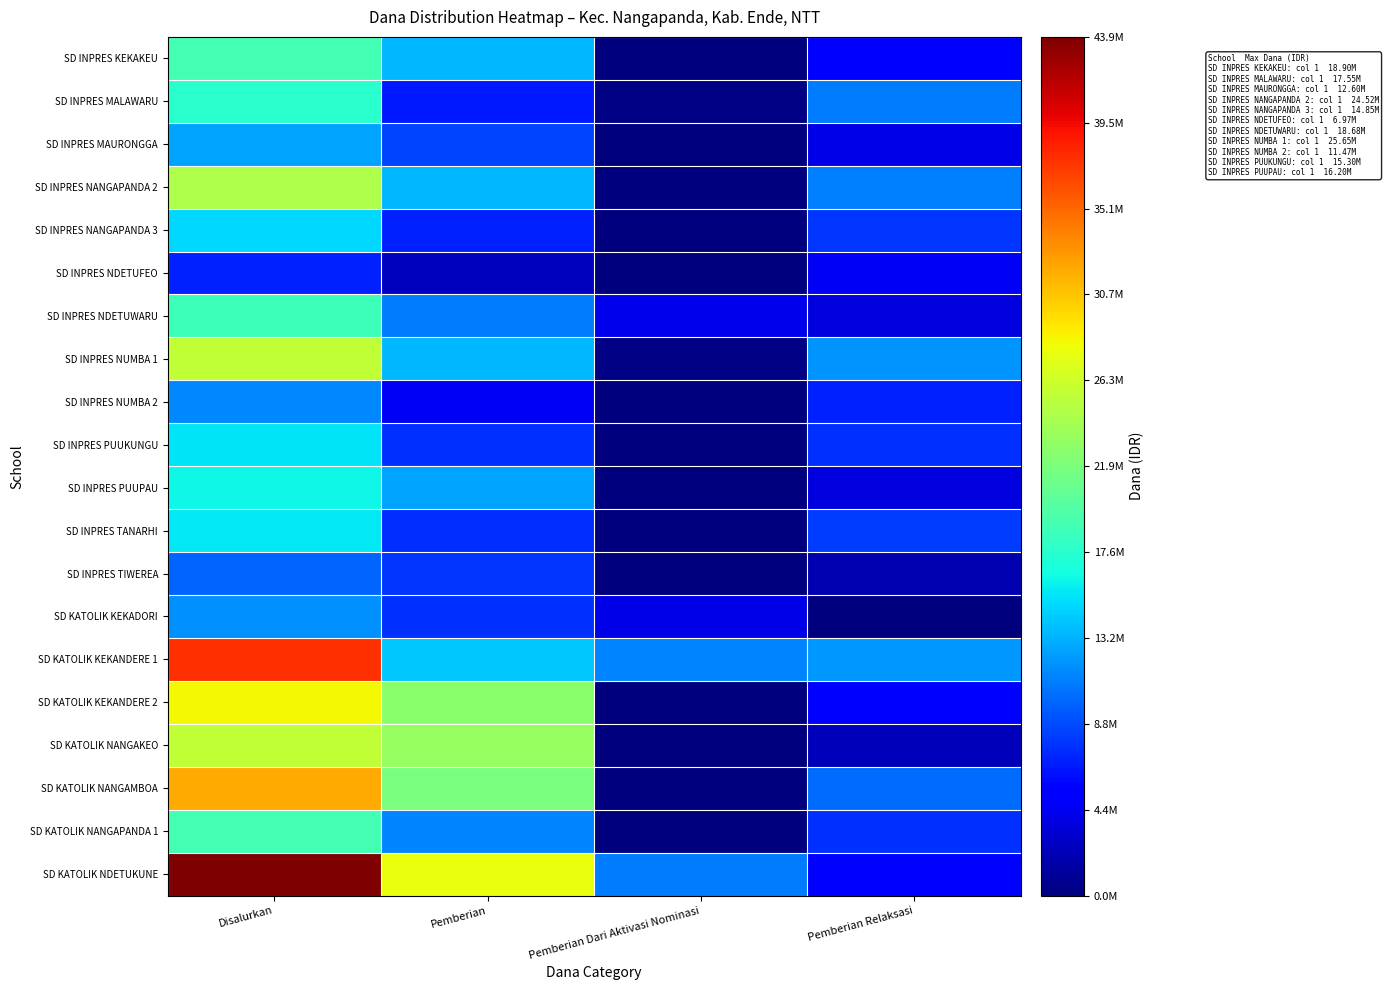

Reading left to right, extract all data points from this chart.

SD INPRES KEKAKEU: Disalurkan=18900000	Pemberian=13500000	Pemberian Dari Aktivasi Nominasi=0	Pemberian Relaksasi=5400000
SD INPRES MALAWARU: Disalurkan=17550000	Pemberian=6525000	Pemberian Dari Aktivasi Nominasi=225000	Pemberian Relaksasi=10800000
SD INPRES MAURONGGA: Disalurkan=12600000	Pemberian=8550000	Pemberian Dari Aktivasi Nominasi=0	Pemberian Relaksasi=4050000
SD INPRES NANGAPANDA 2: Disalurkan=24525000	Pemberian=13500000	Pemberian Dari Aktivasi Nominasi=0	Pemberian Relaksasi=11025000
SD INPRES NANGAPANDA 3: Disalurkan=14850000	Pemberian=6975000	Pemberian Dari Aktivasi Nominasi=0	Pemberian Relaksasi=7875000
SD INPRES NDETUFEO: Disalurkan=6975000	Pemberian=2475000	Pemberian Dari Aktivasi Nominasi=0	Pemberian Relaksasi=4500000
SD INPRES NDETUWARU: Disalurkan=18675000	Pemberian=10800000	Pemberian Dari Aktivasi Nominasi=4275000	Pemberian Relaksasi=3600000
SD INPRES NUMBA 1: Disalurkan=25650000	Pemberian=13500000	Pemberian Dari Aktivasi Nominasi=225000	Pemberian Relaksasi=11925000
SD INPRES NUMBA 2: Disalurkan=11475000	Pemberian=4500000	Pemberian Dari Aktivasi Nominasi=0	Pemberian Relaksasi=6975000
SD INPRES PUUKUNGU: Disalurkan=15300000	Pemberian=7650000	Pemberian Dari Aktivasi Nominasi=0	Pemberian Relaksasi=7650000
SD INPRES PUUPAU: Disalurkan=16200000	Pemberian=12600000	Pemberian Dari Aktivasi Nominasi=0	Pemberian Relaksasi=3600000
SD INPRES TANARHI: Disalurkan=15525000	Pemberian=7425000	Pemberian Dari Aktivasi Nominasi=0	Pemberian Relaksasi=8100000
SD INPRES TIWEREA: Disalurkan=9900000	Pemberian=7875000	Pemberian Dari Aktivasi Nominasi=0	Pemberian Relaksasi=2025000
SD KATOLIK KEKADORI: Disalurkan=11700000	Pemberian=7650000	Pemberian Dari Aktivasi Nominasi=4050000	Pemberian Relaksasi=0
SD KATOLIK KEKANDERE 1: Disalurkan=37575000	Pemberian=14175000	Pemberian Dari Aktivasi Nominasi=11250000	Pemberian Relaksasi=12150000
SD KATOLIK KEKANDERE 2: Disalurkan=28350000	Pemberian=22725000	Pemberian Dari Aktivasi Nominasi=0	Pemberian Relaksasi=5625000
SD KATOLIK NANGAKEO: Disalurkan=25650000	Pemberian=23400000	Pemberian Dari Aktivasi Nominasi=0	Pemberian Relaksasi=2250000
SD KATOLIK NANGAMBOA: Disalurkan=31950000	Pemberian=21825000	Pemberian Dari Aktivasi Nominasi=0	Pemberian Relaksasi=10125000
SD KATOLIK NANGAPANDA 1: Disalurkan=18900000	Pemberian=11250000	Pemberian Dari Aktivasi Nominasi=0	Pemberian Relaksasi=7650000
SD KATOLIK NDETUKUNE: Disalurkan=43875000	Pemberian=27900000	Pemberian Dari Aktivasi Nominasi=10800000	Pemberian Relaksasi=5175000